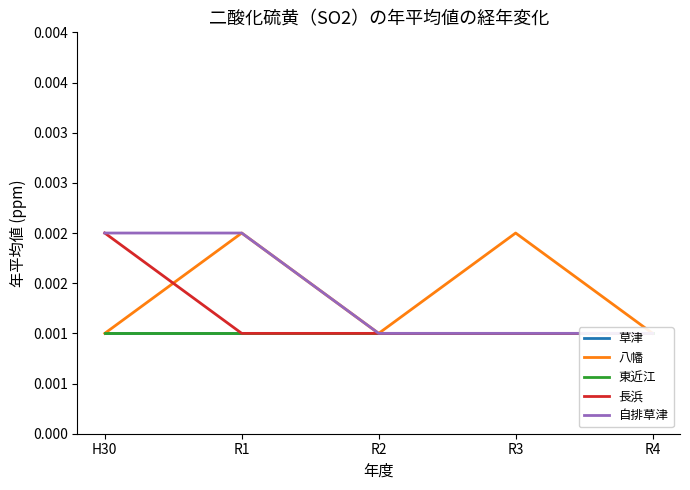

True or false: 自排草津 has a value of 0.0 at R4.

True